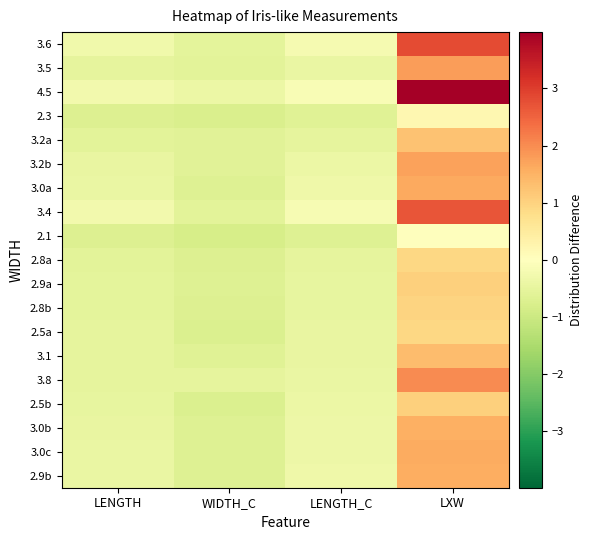

Which series has the largest total across all categories?

4.5